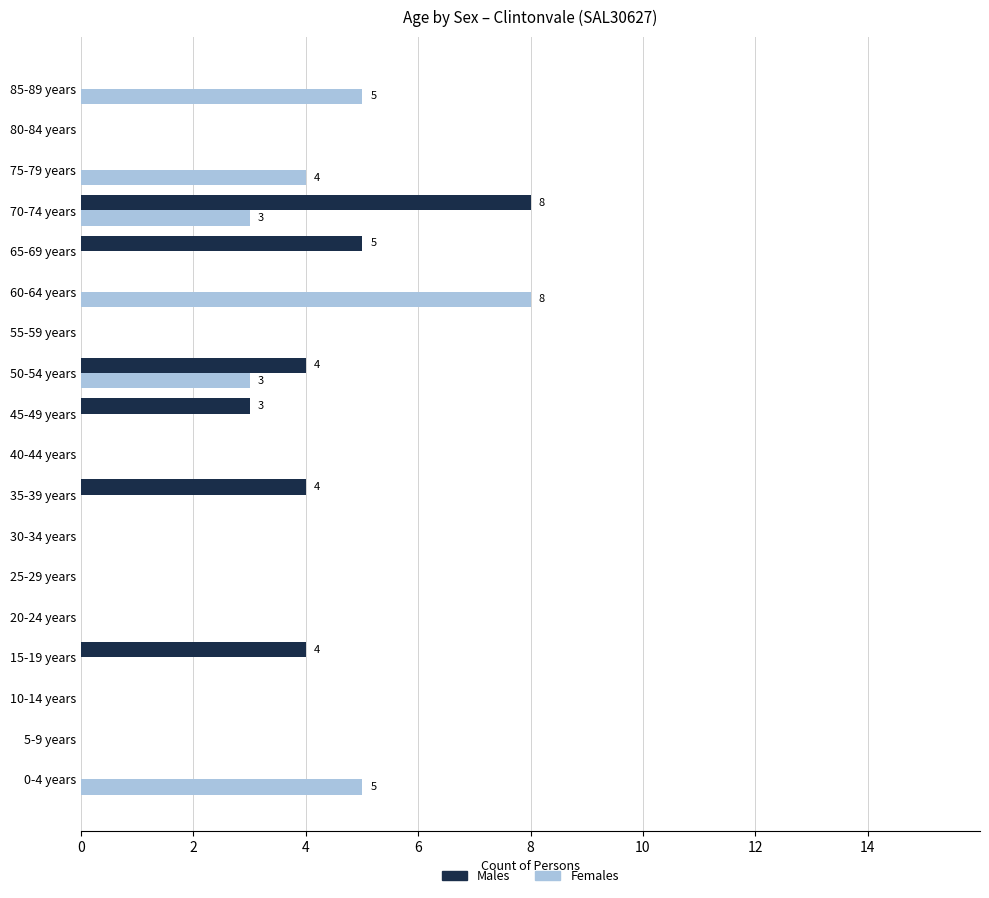

How many categories are shown in the chart?

18